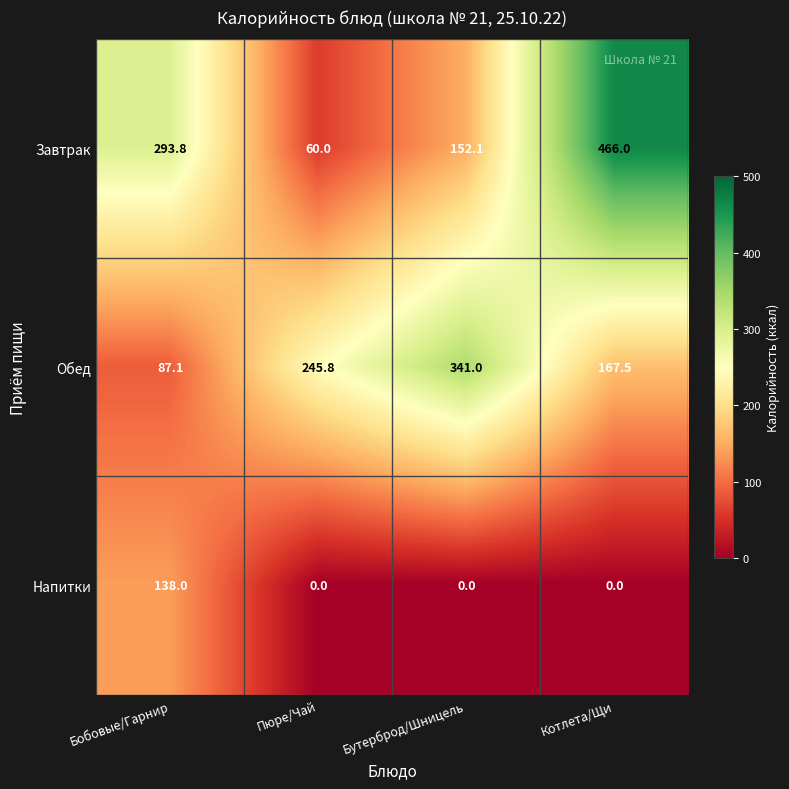

At which category is the sum across all series the highest?

Котлета/Щи